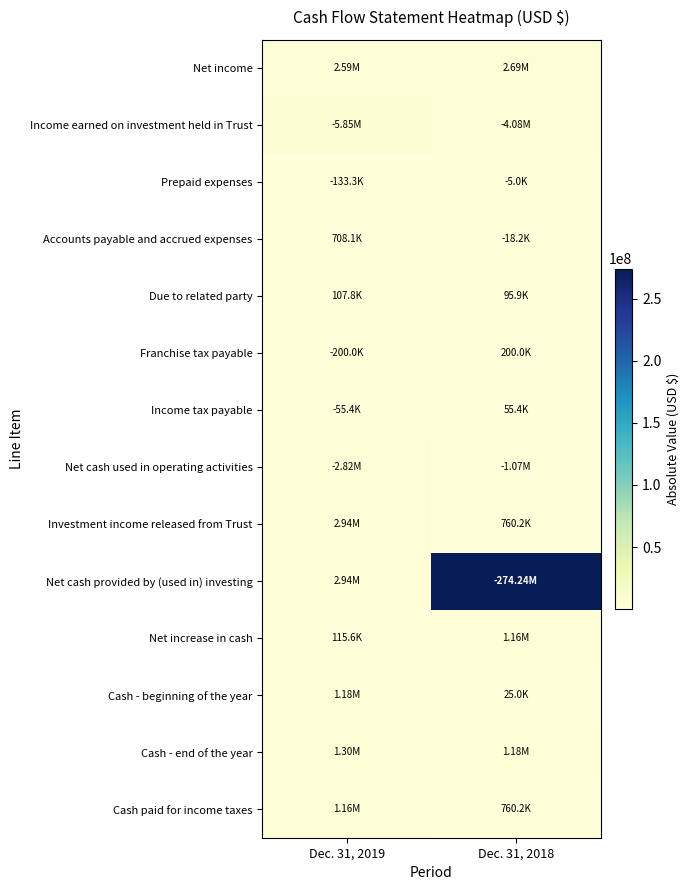

How many categories are shown in the chart?

2